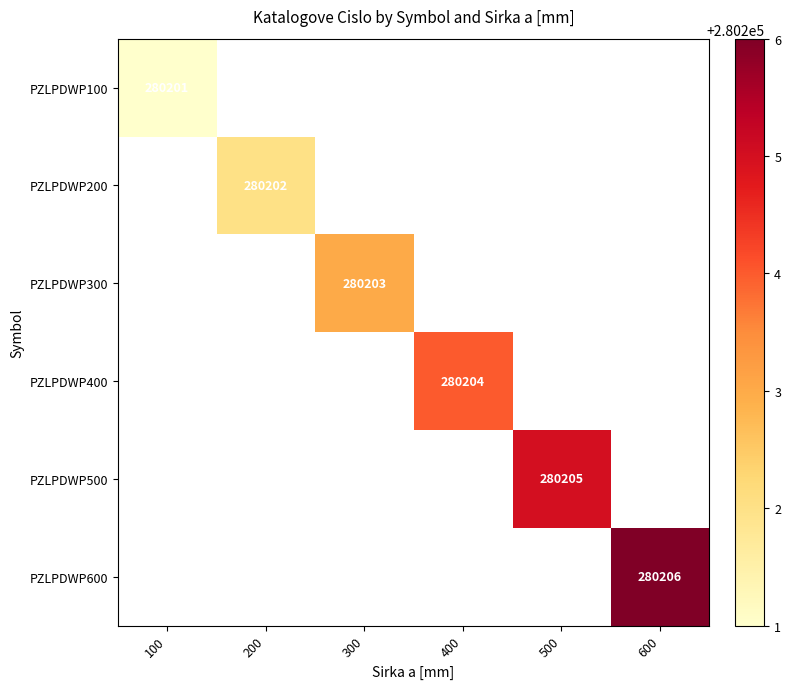

What is the greatest value displayed?

280206.0